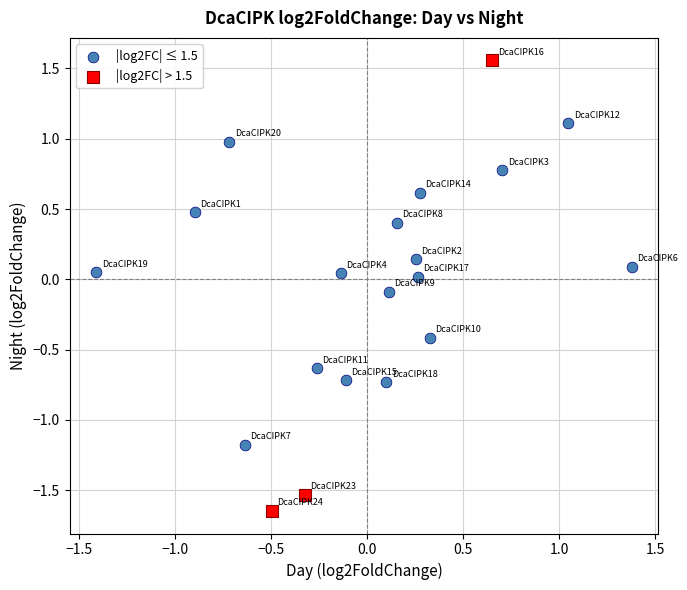

Which series reaches the minimum Y coordinate?

|log2FC| > 1.5